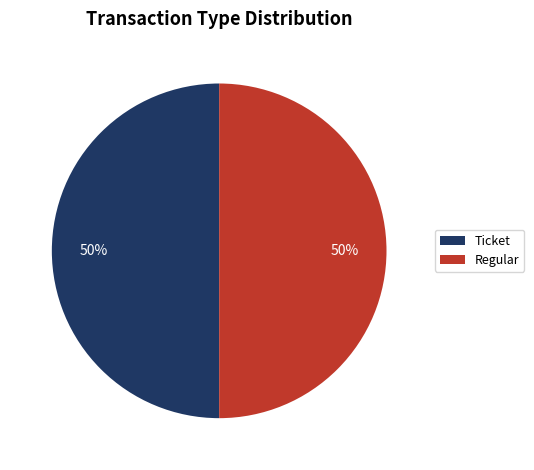

To the nearest percent, what is the combined percentage of Regular and Ticket?

100%